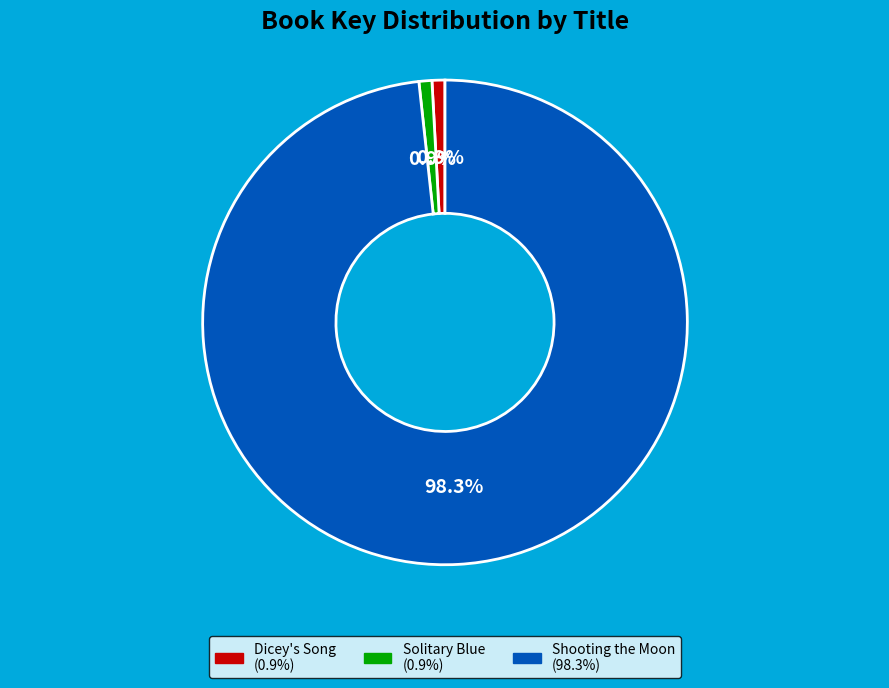

Does Solitary Blue represent more than half of the total?

No